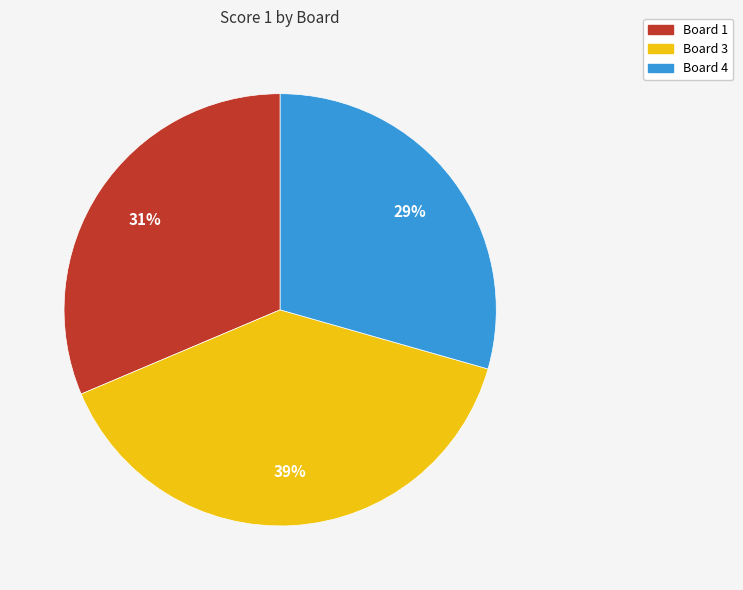

To the nearest percent, what is the difference between the largest and smallest slice percentages?

10%